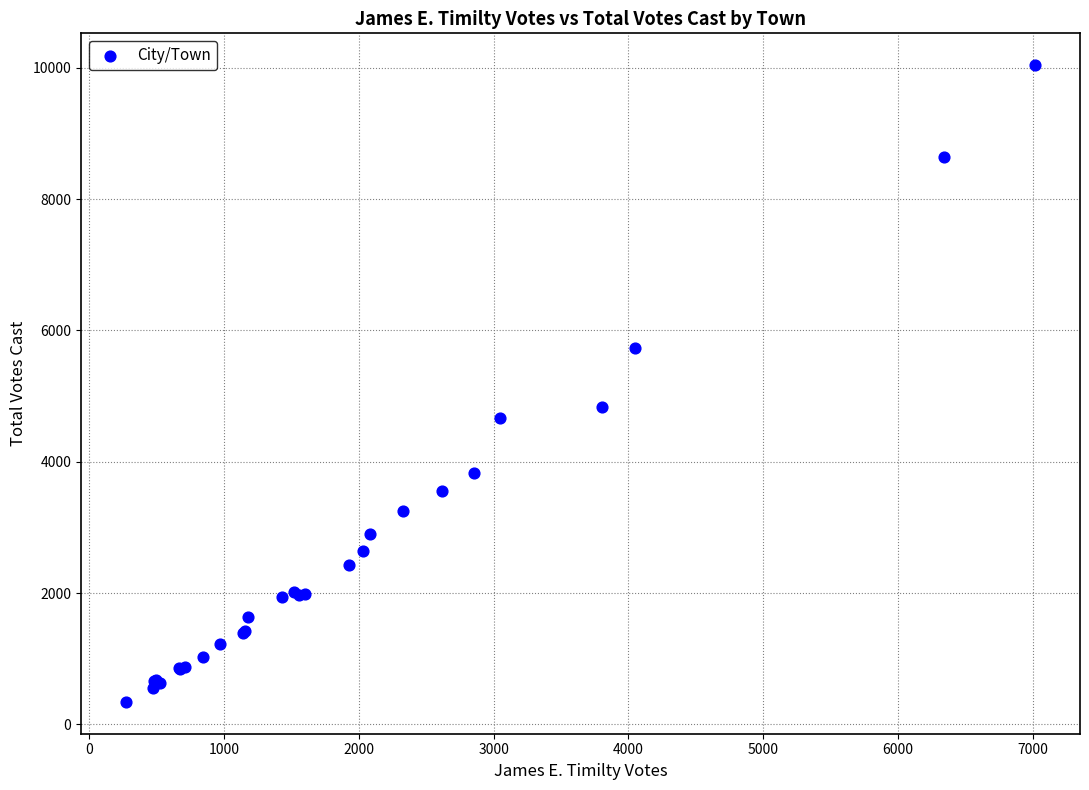

What Y value in the scatter plot is closest to 5190?

4838